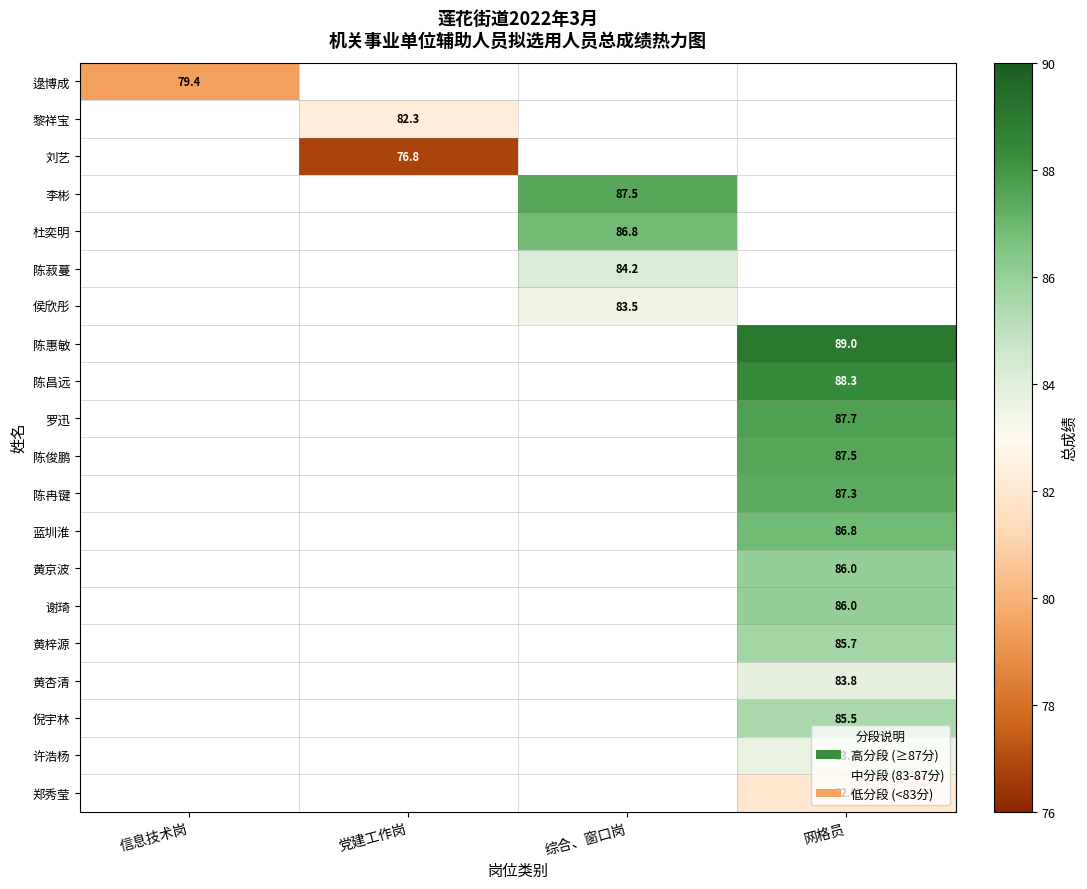

The value of 陈菽蔓 at 综合、窗口岗 is 84.2. True or false?

True